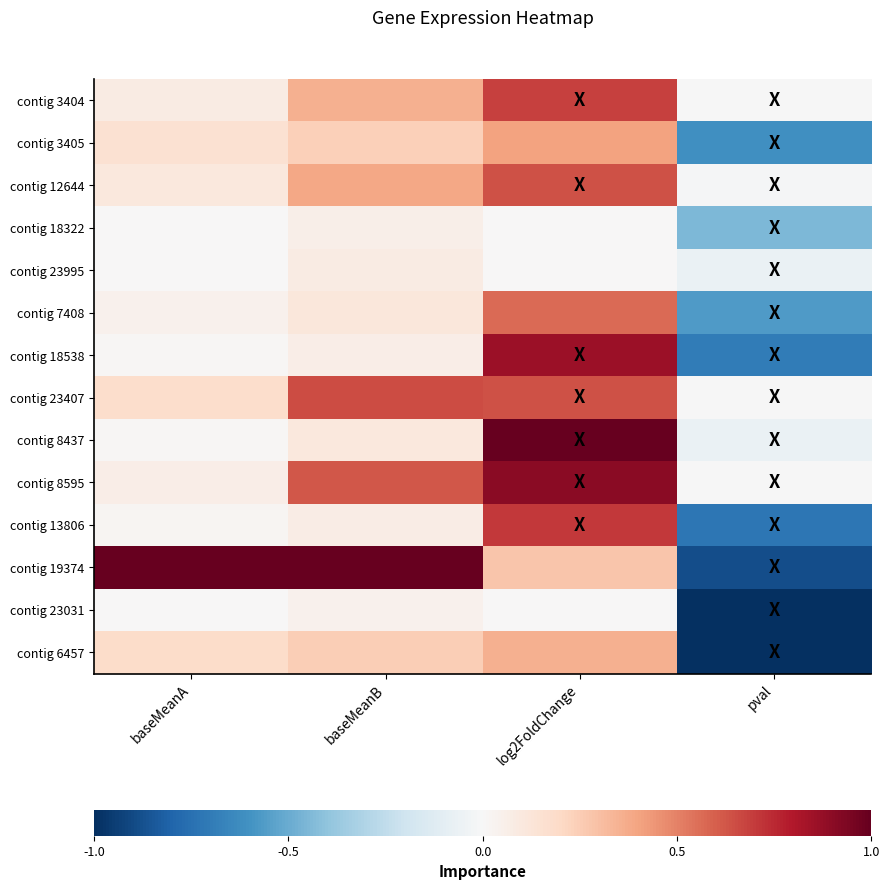

What is the spread (max minus min) of values at log2FoldChange?

1.0